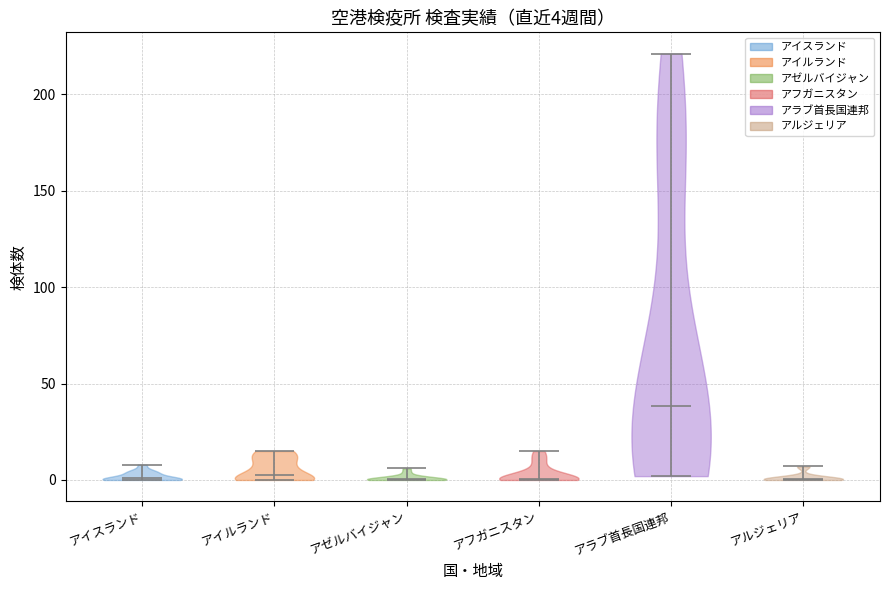

Which violin has the highest median line?

アラブ首長国連邦